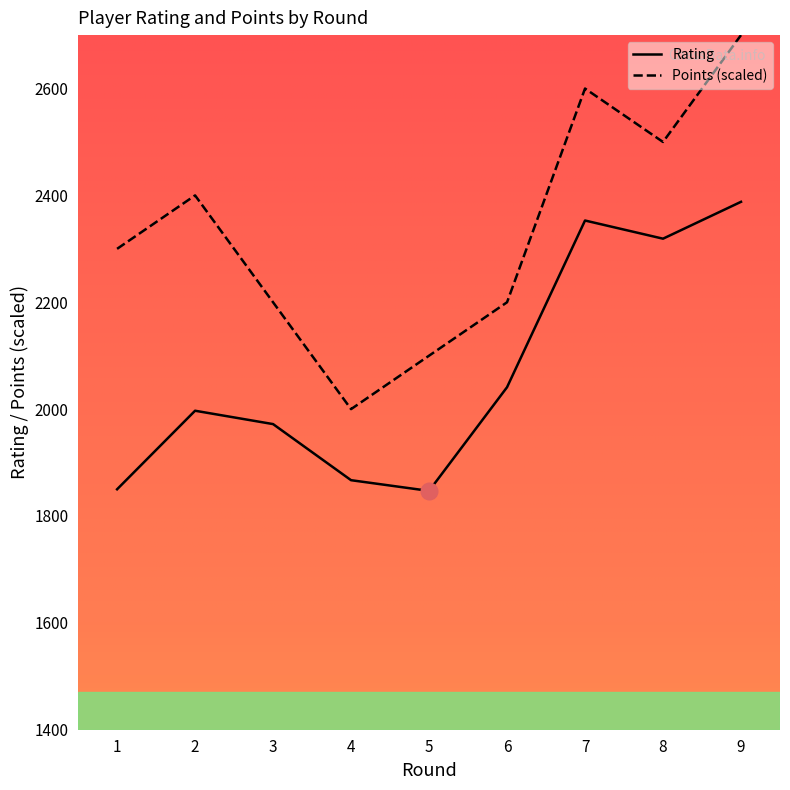

What is the total value across all series at 2?

4397